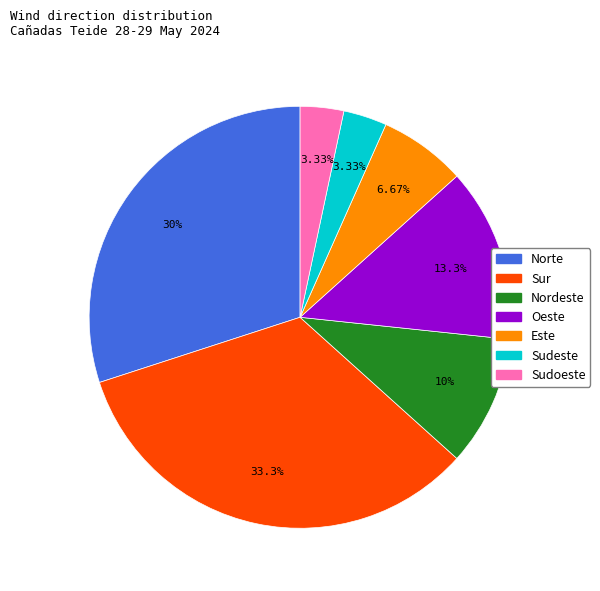

What is the largest slice in the pie chart?

Sur